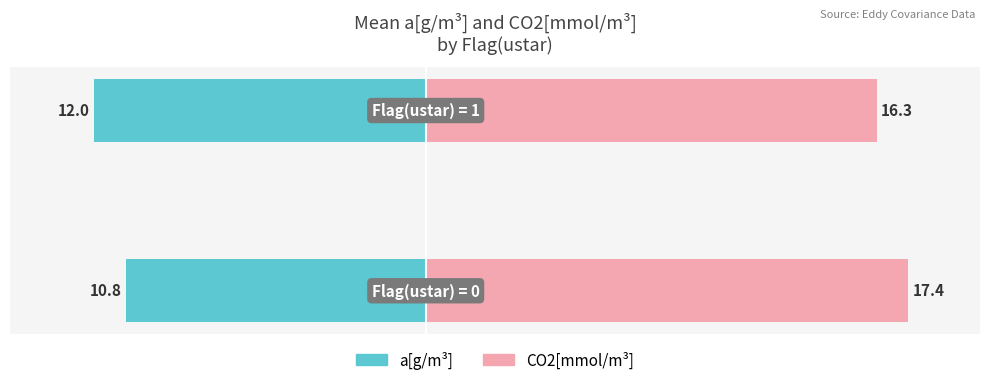

List the labels in order of CO2[mmol/m³] value, largest first.

0, 1